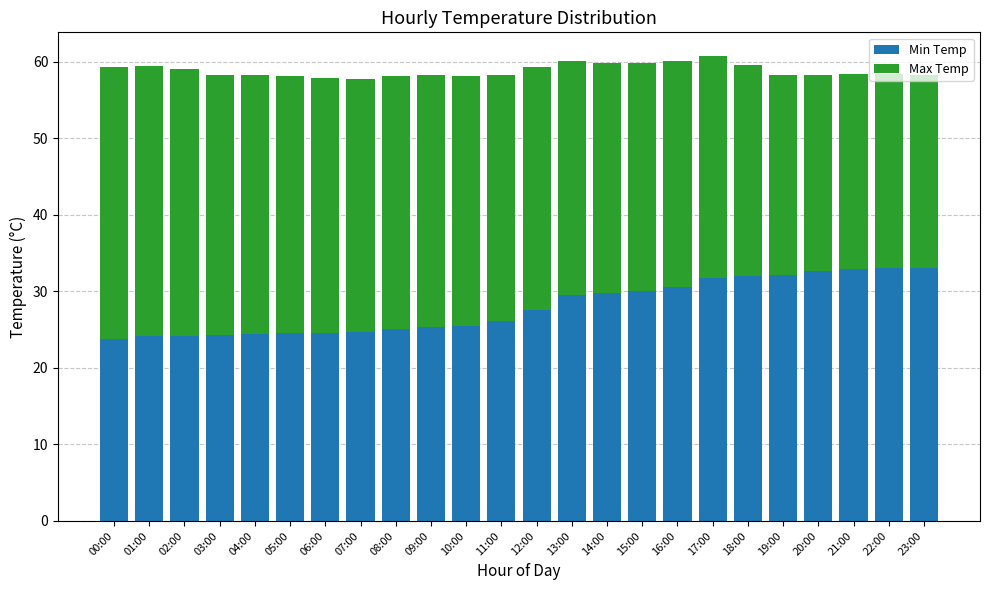

Is it true that Min Temp equals 26.1 at 11:00?

True